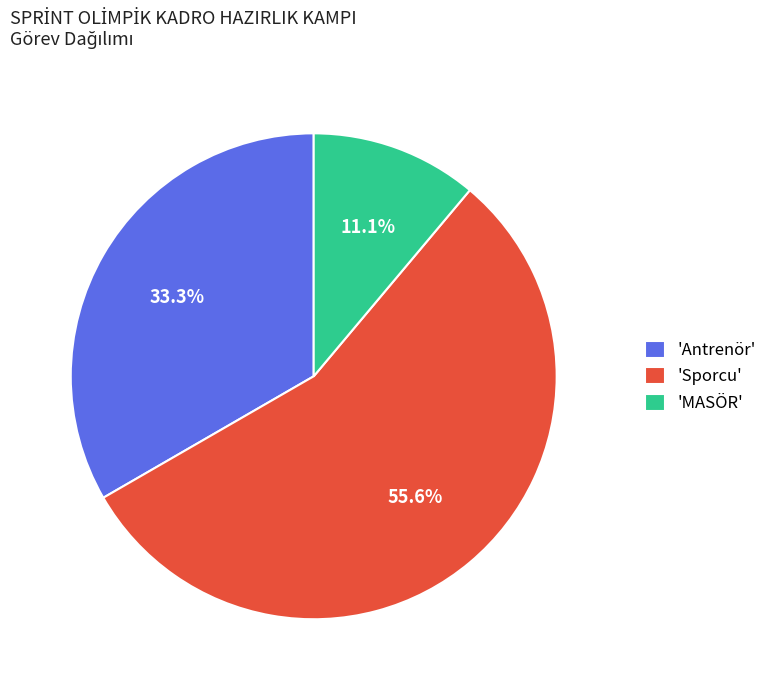

Which category has the smallest portion of the pie?

'MASÖR'